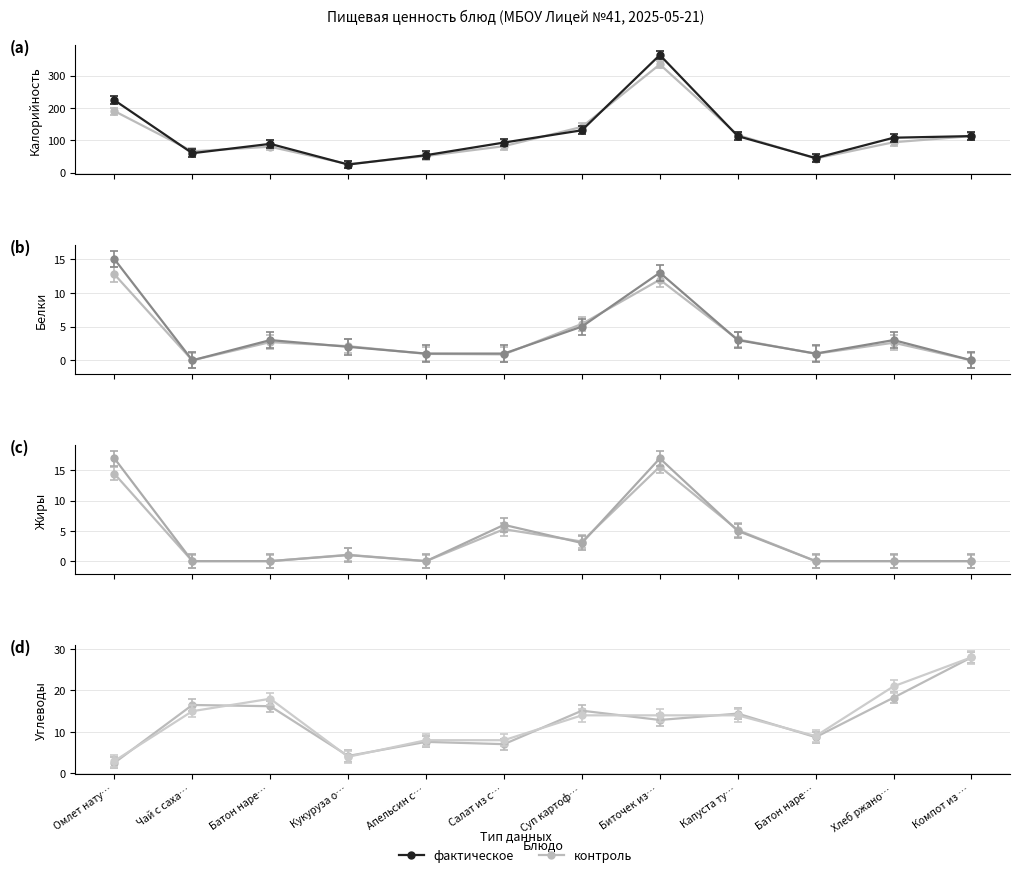

Where does the Углеводы series first go above 14?

Чай с саха…